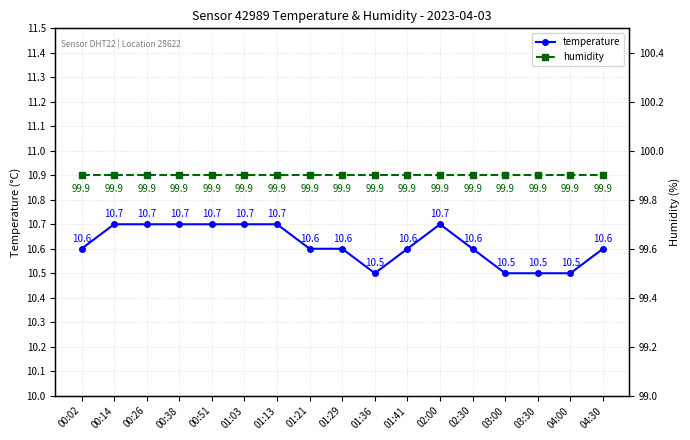

What is the difference between the second highest and second lowest values in the temperature series?

0.2